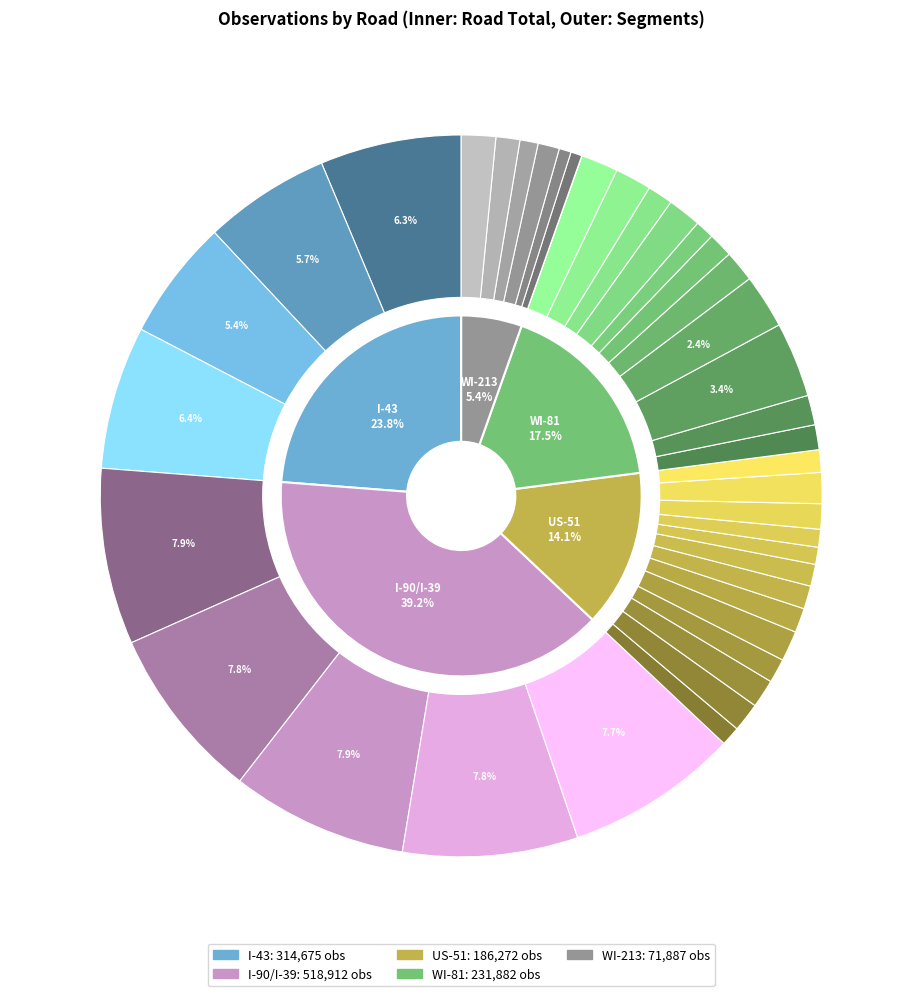

Does WI-81 WB(4) account for over 50% of the chart?

No